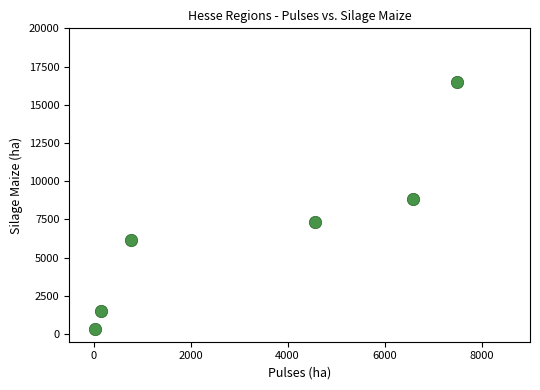

What is the average Y value?

6780